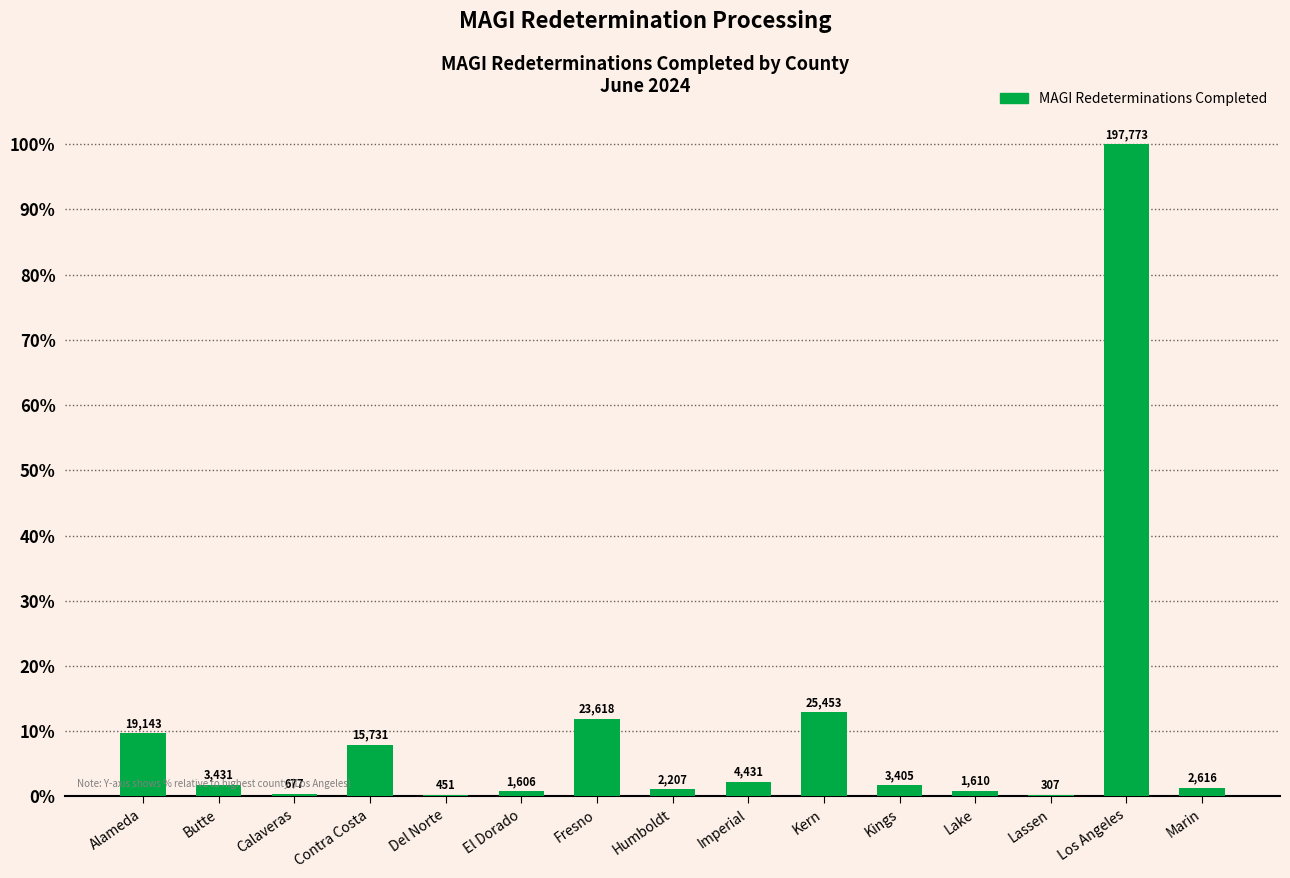

What is the average value?

10.2